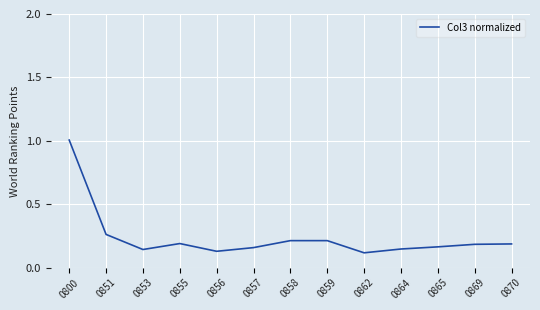

What is the difference between the maximum and minimum values?

0.9